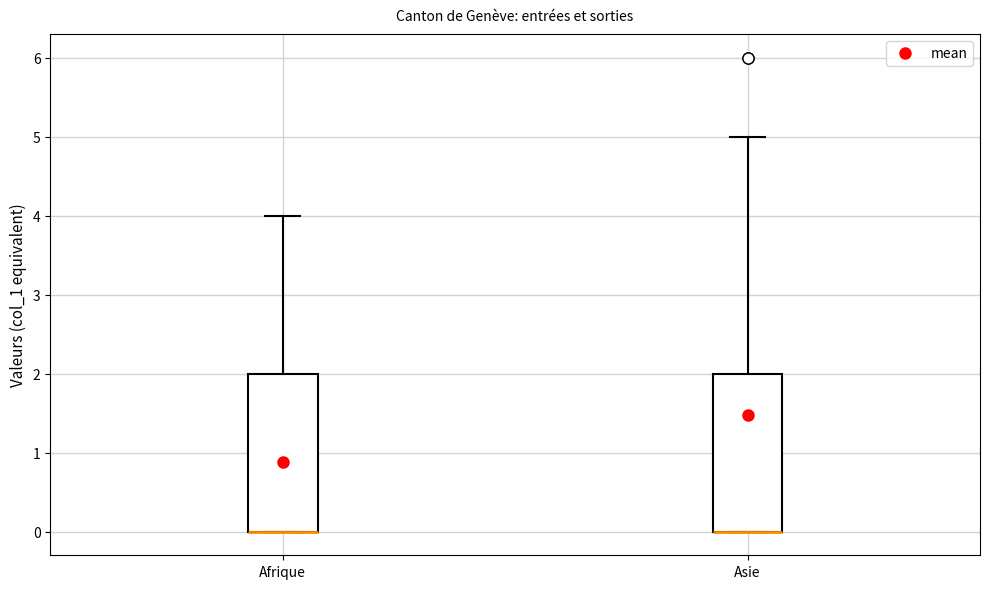

Where is the lower edge of the box for Afrique on the y-axis? The values are not printed on the chart, so give them approximately, as read against the axis.

0